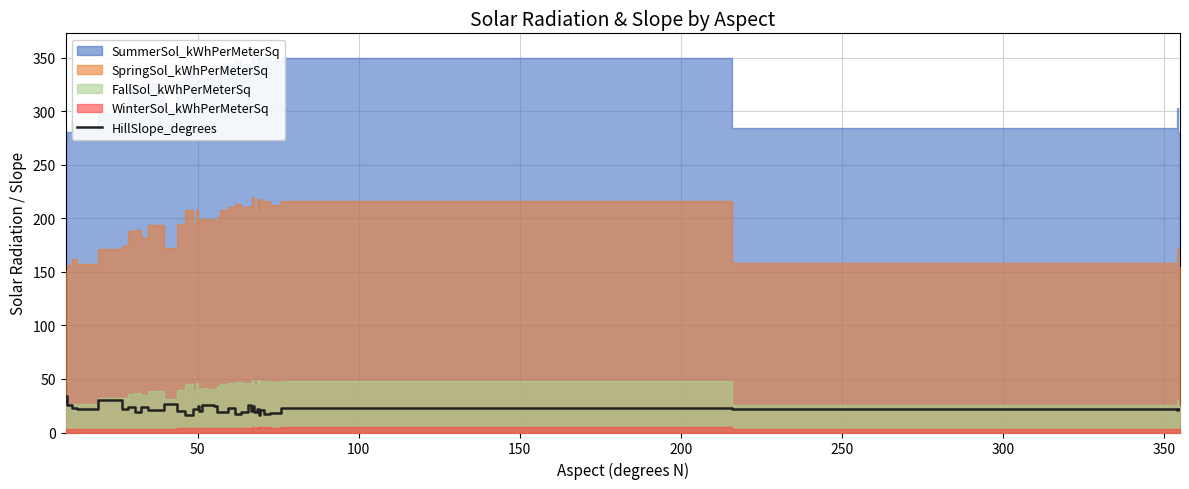

Where is the first local maximum?

50